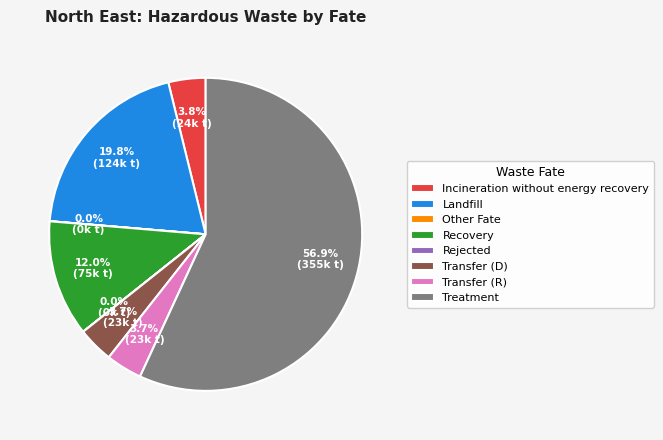

Approximately how many times larger is the value at Incineration without energy recovery compared to Recovery?

0.3